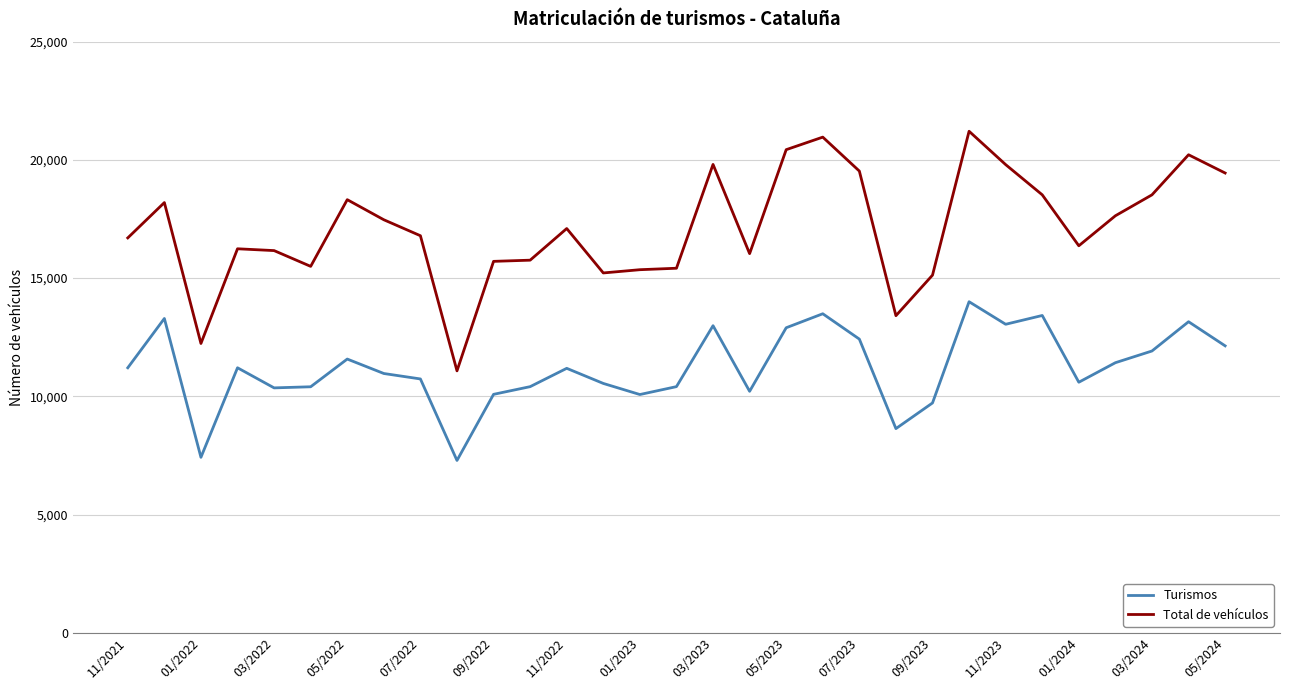

List the series in order of their overall mean, highest first.

Total de vehículos, Turismos